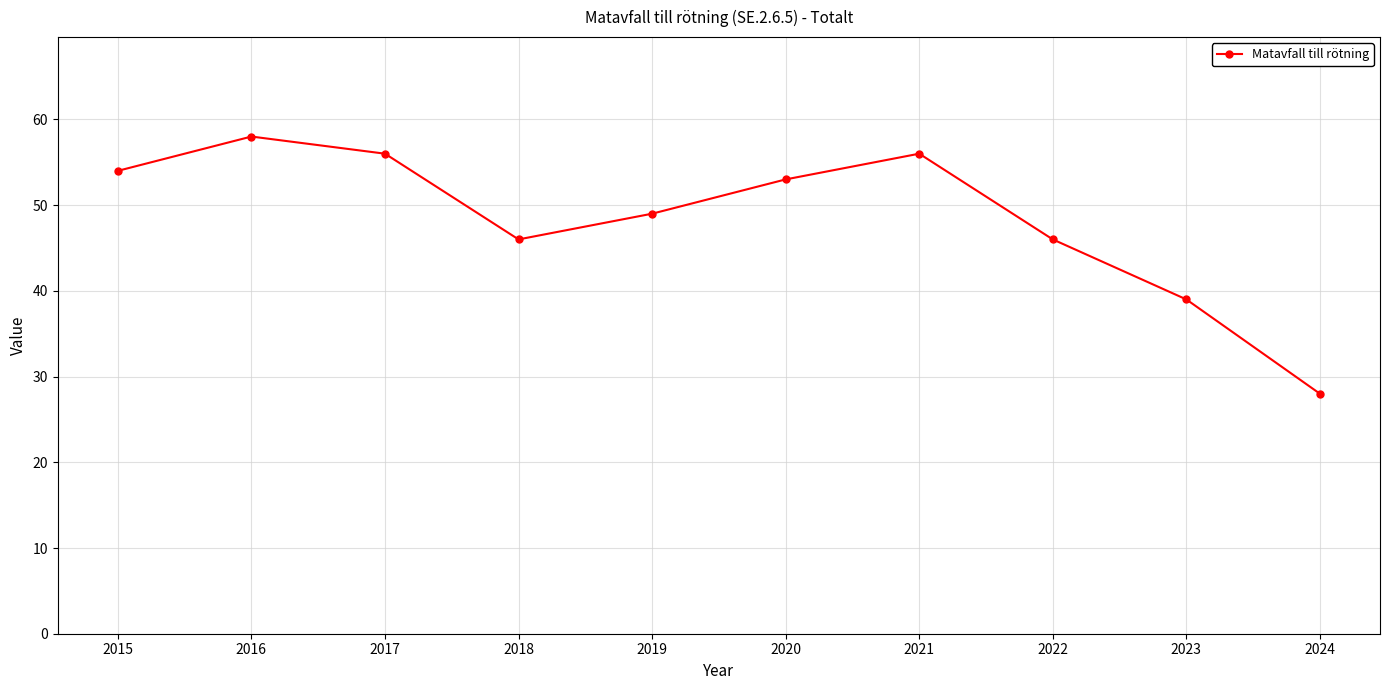

Count the number of data series in this chart.

1